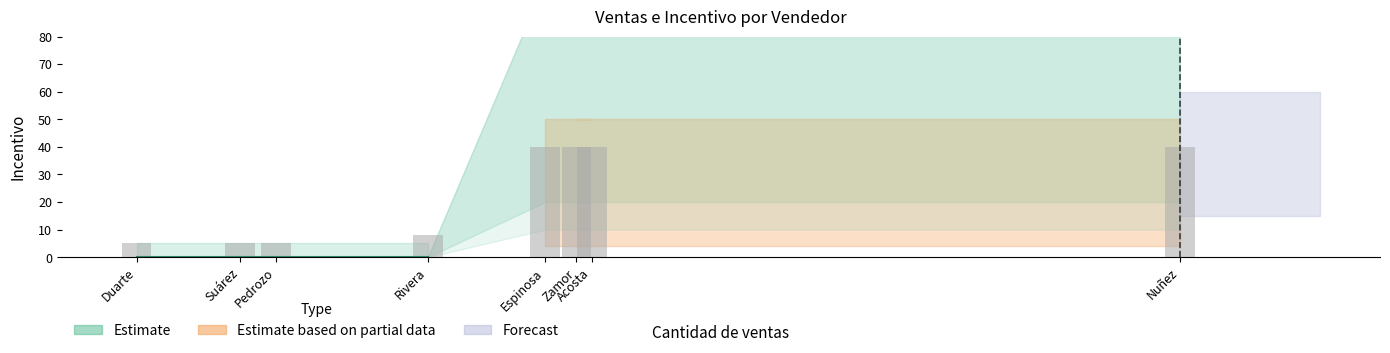

What is the difference between the maximum and second lowest values?

35